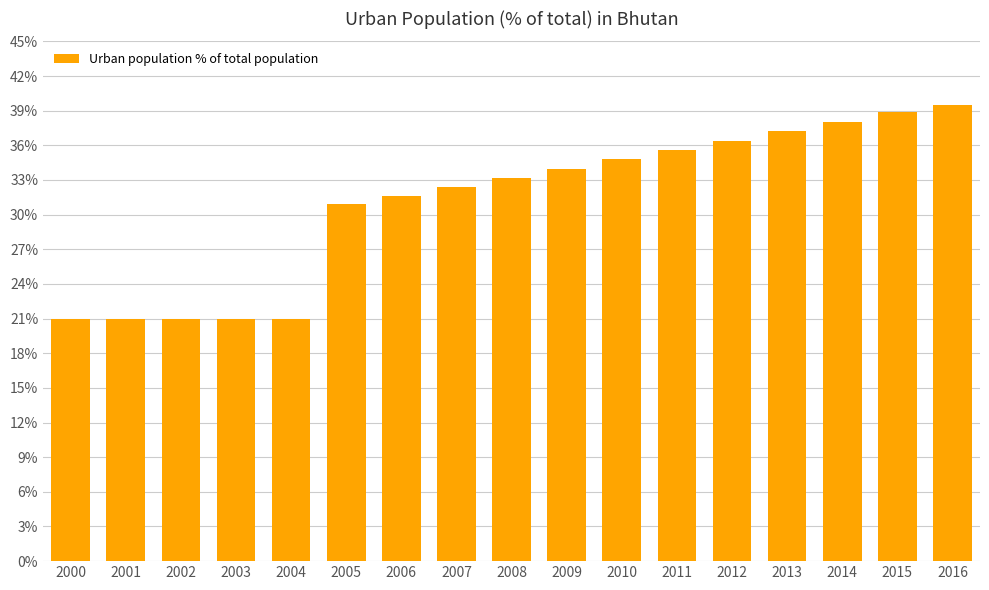

At which label is the value closest to 30?

2005